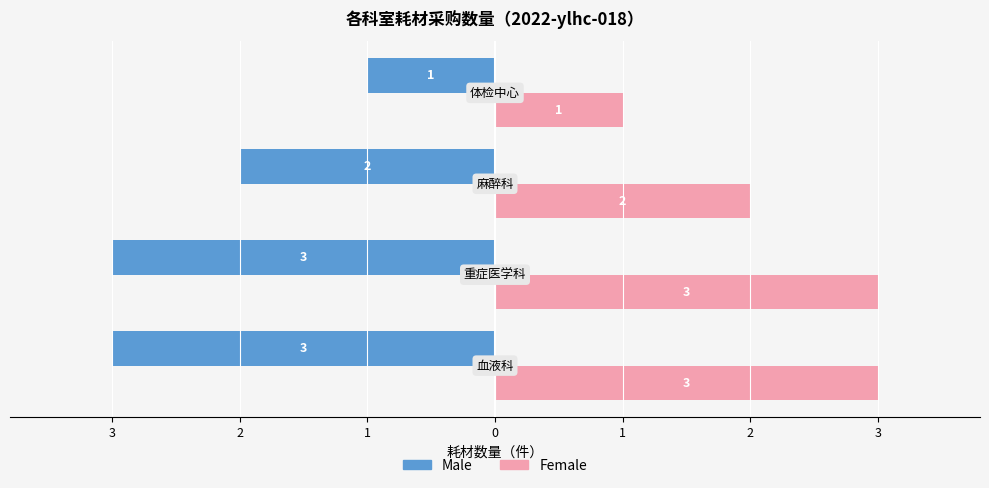

Rank the series by their average value, from lowest to highest.

Male, Female